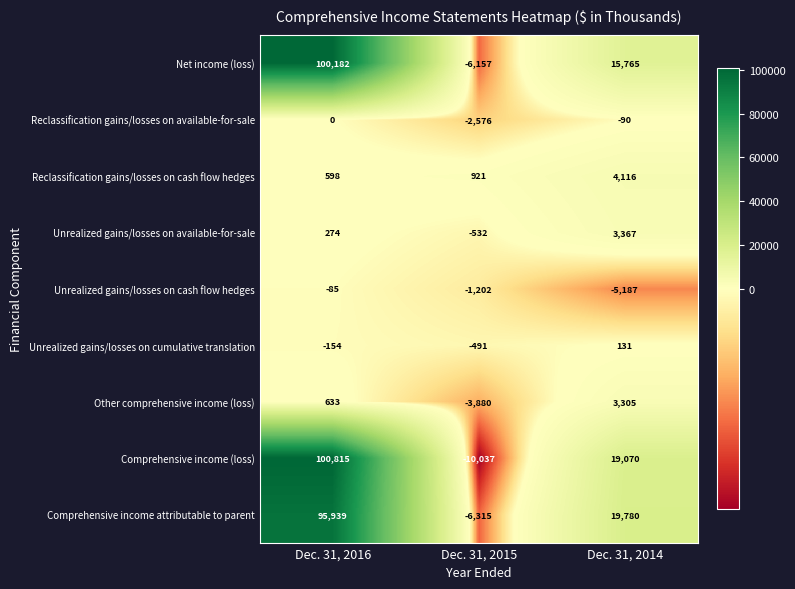

The value of Reclassification gains/losses on available-for-sale at Dec. 31, 2016 is -1532. True or false?

False